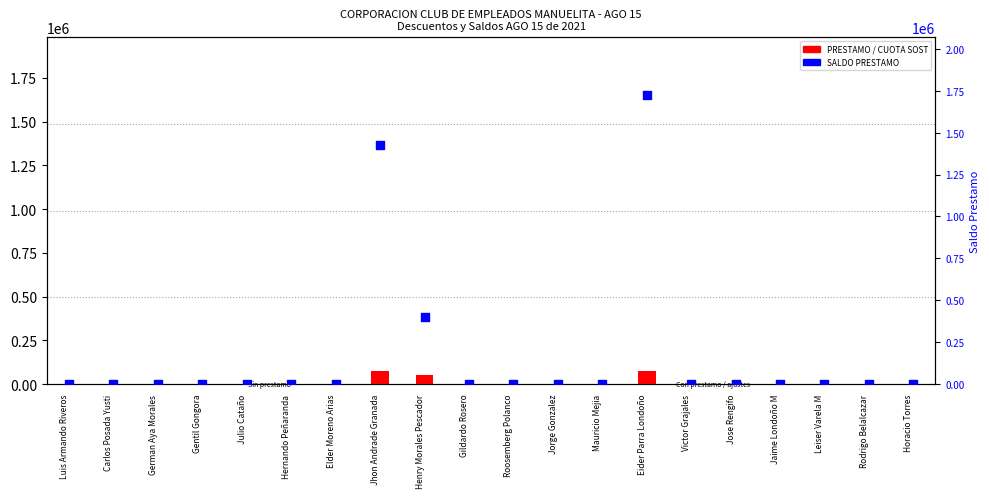

Which series contains the lowest Y value?

PRESTAMO